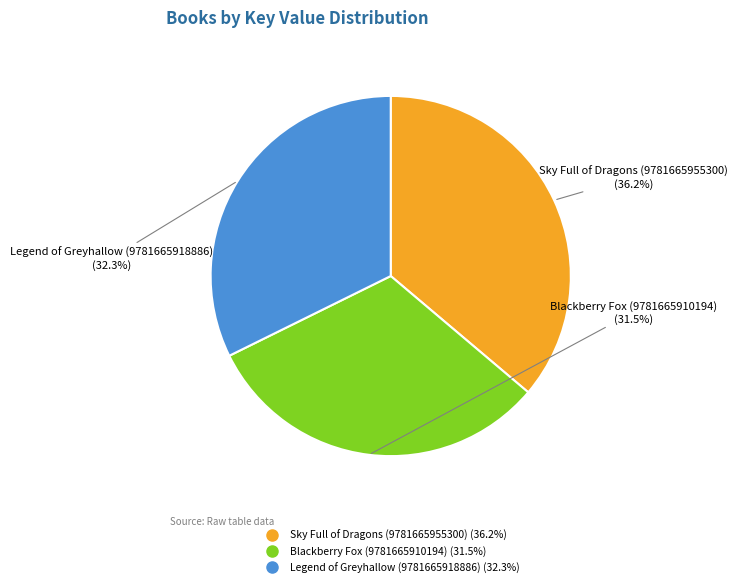

Do Legend of Greyhallow (9781665918886) and Blackberry Fox (9781665910194) together represent more than half of the pie?

Yes